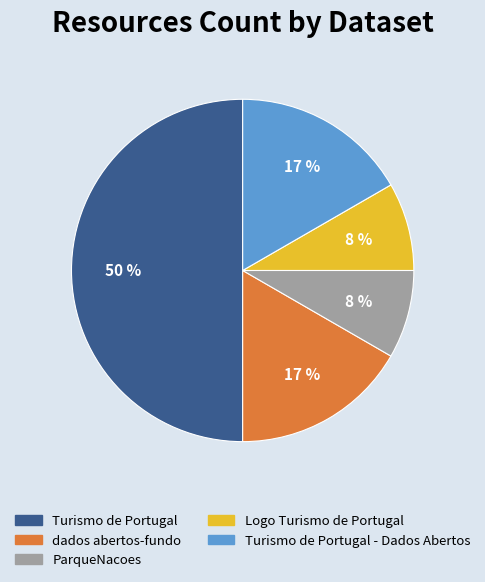

Does dados abertos-fundo account for over 50% of the chart?

No